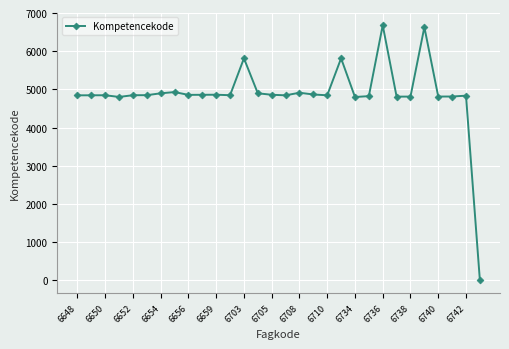

What is the difference between the maximum and minimum values?

6678